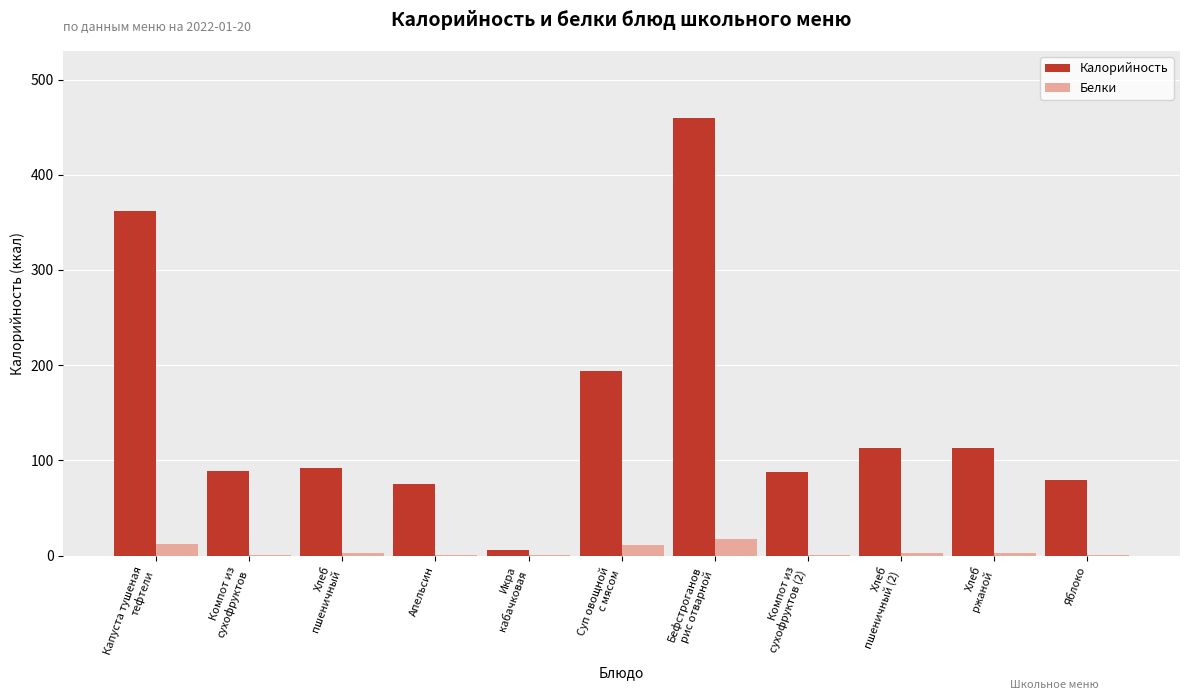

What is the sum of all Калорийность values?

1671